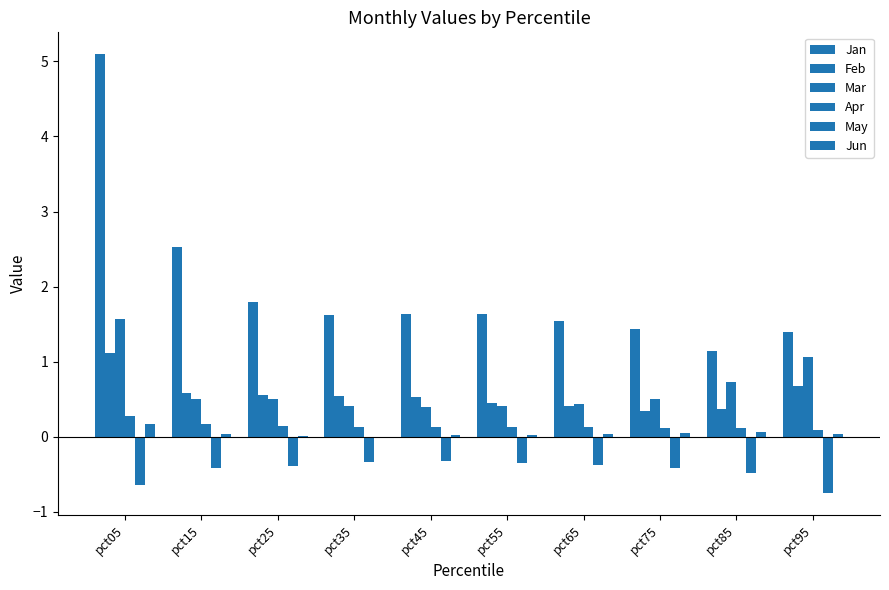

List the series in order of their peak value, lowest first.

May, Jun, Apr, Feb, Mar, Jan